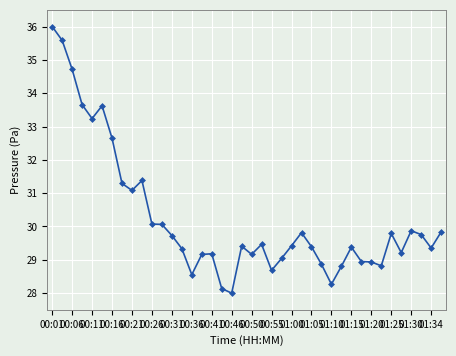

What is the difference between the maximum and second lowest values?

7.9